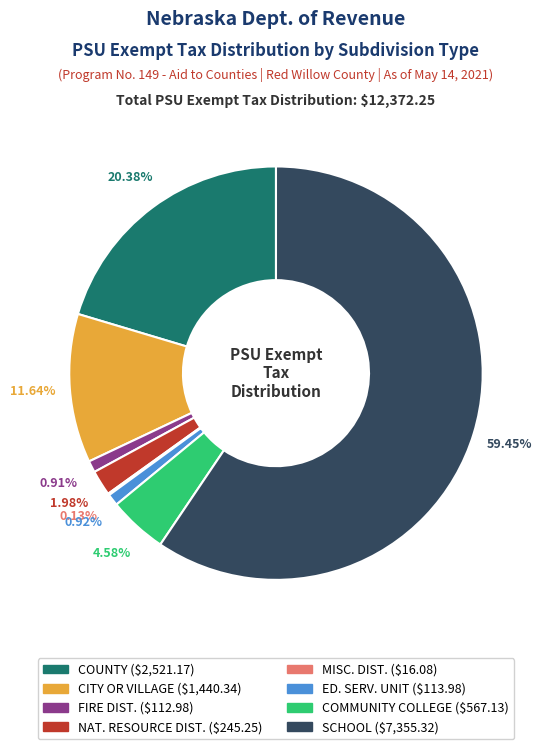

Which category accounts for the majority?

SCHOOL